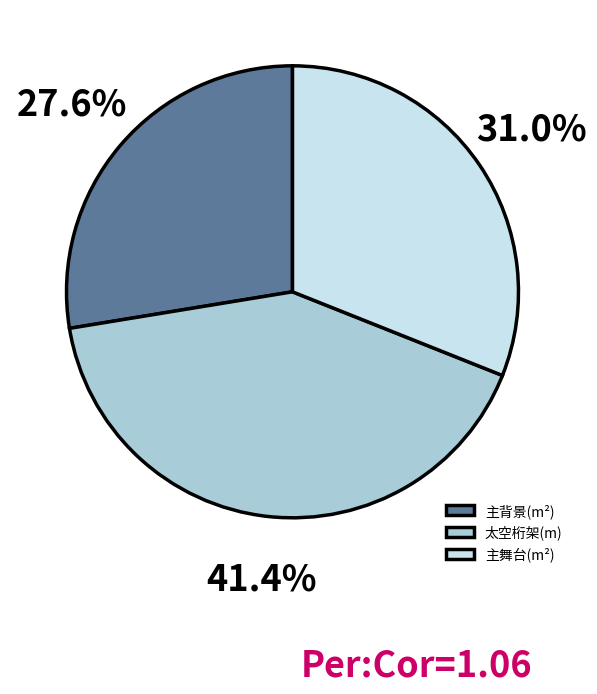

The 主背景(m²) slice represents 16% of the pie. True or false?

False